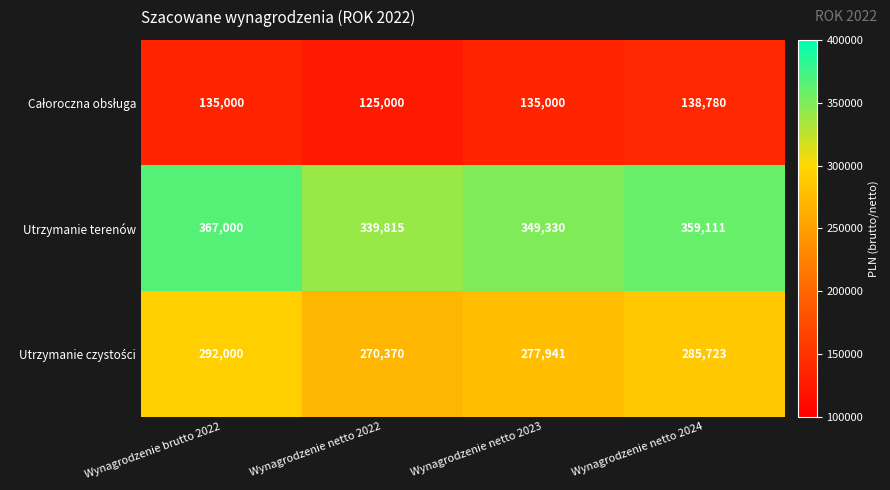

Is it true that Utrzymanie terenów equals 359111 at Wynagrodzenie netto 2024?

True